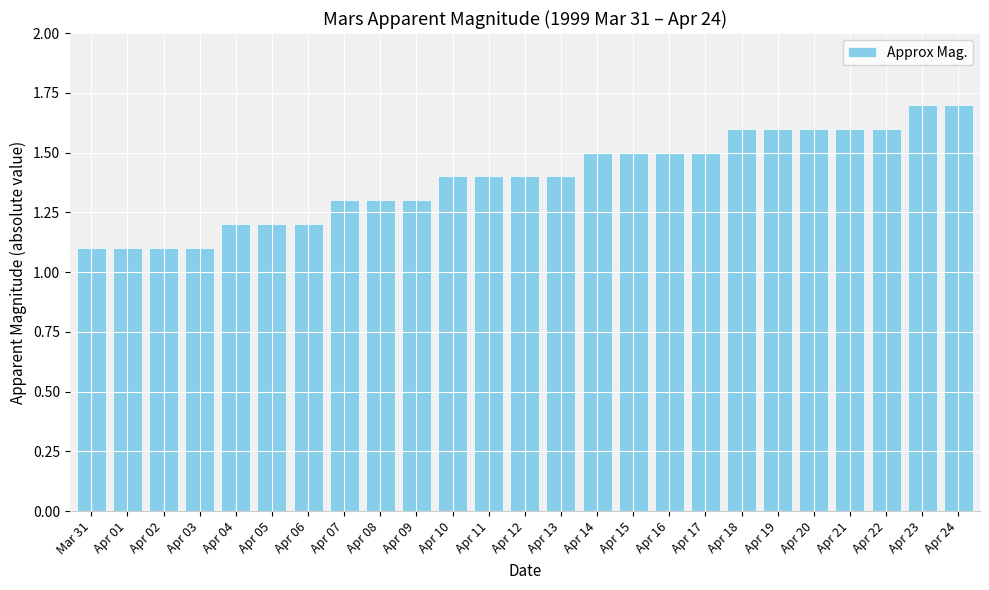

Approximately how many times larger is the value at Apr 07 compared to Apr 10?

0.9